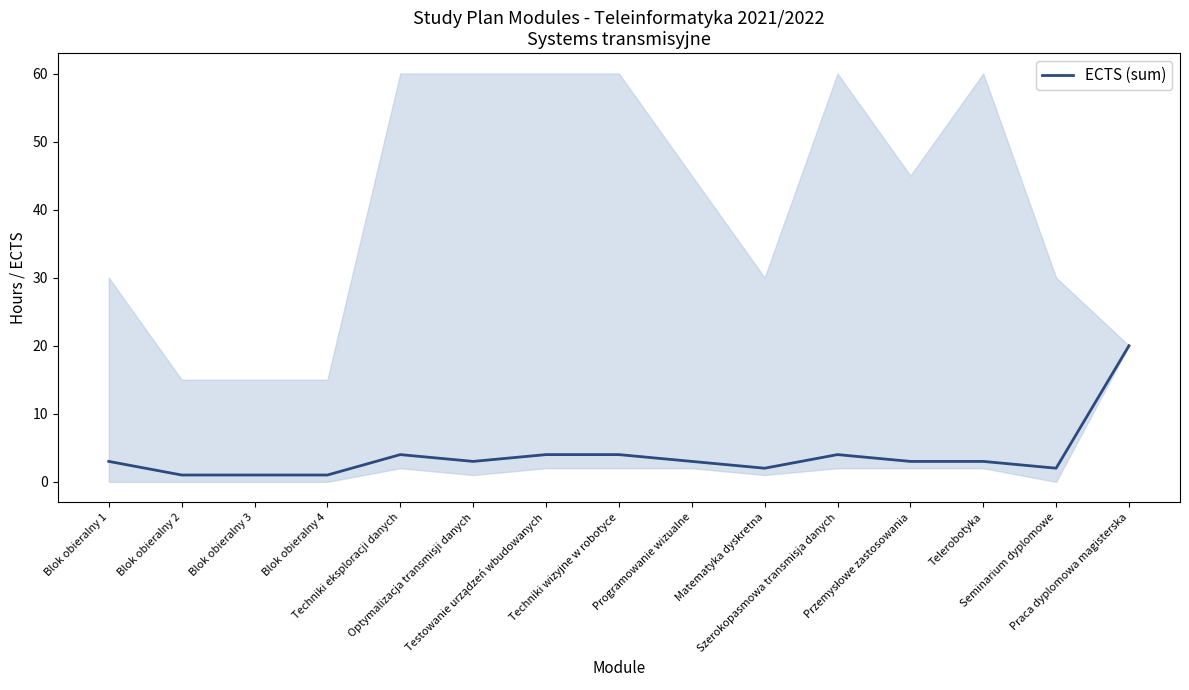

List the labels in order of value, largest first.

Praca dyplomowa magisterska, Techniki eksploracji danych, Testowanie urządzeń wbudowanych, Techniki wizyjne w robotyce, Szerokopasmowa transmisja danych, Blok obieralny 1, Optymalizacja transmisji danych, Programowanie wizualne, Przemysłowe zastosowania, Telerobotyka, Matematyka dyskretna, Seminarium dyplomowe, Blok obieralny 2, Blok obieralny 3, Blok obieralny 4